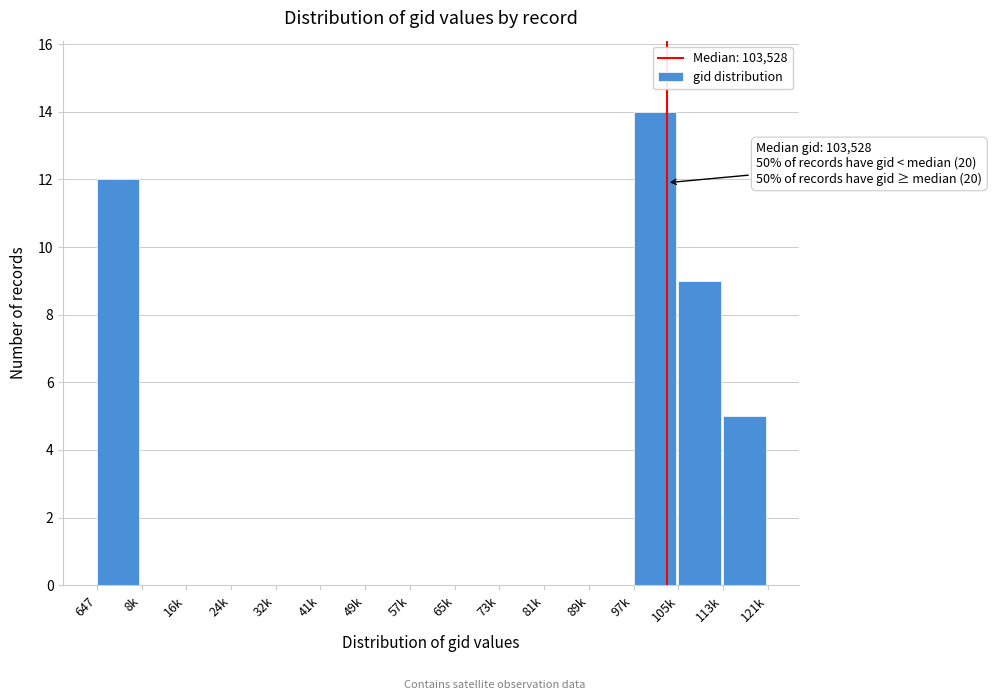

Reading right to left, transcribe all the data shown in this chart.

113k=5	105k=9	97k=14	89k=0	81k=0	73k=0	65k=0	57k=0	49k=0	41k=0	32k=0	24k=0	16k=0	8k=0	647=12